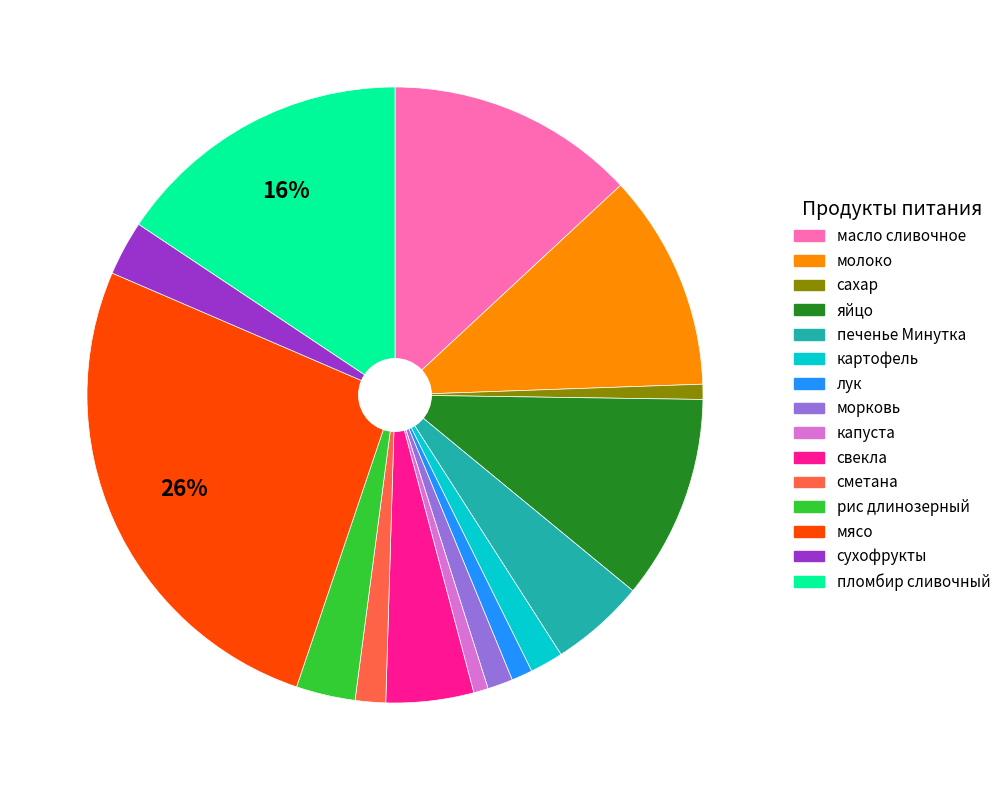

To the nearest percent, what portion does масло сливочное represent?

13%